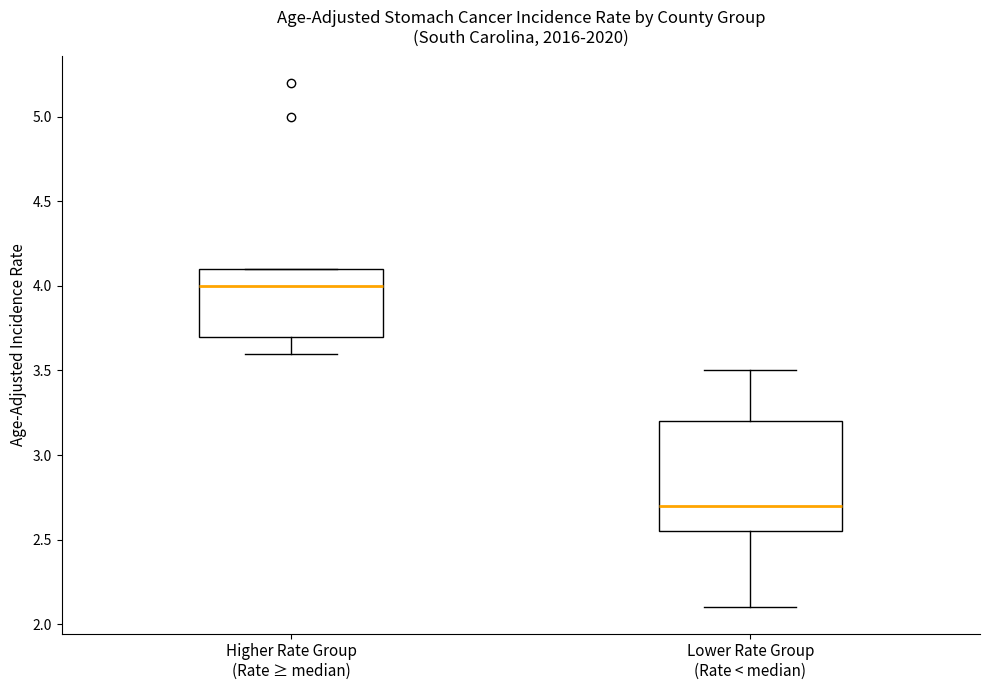

Reading left to right, read every box against the y-axis: the position of its median line, the range the box covers, and the ends of its whiskers. The values are not printed on the chart, so give them approximately, as read against the axis.

Higher Rate Group (Rate ≥ median): median 4.00, box 3.70 to 4.10, whiskers 3.60 to 4.10
Lower Rate Group (Rate < median): median 2.70, box 2.55 to 3.20, whiskers 2.10 to 3.50